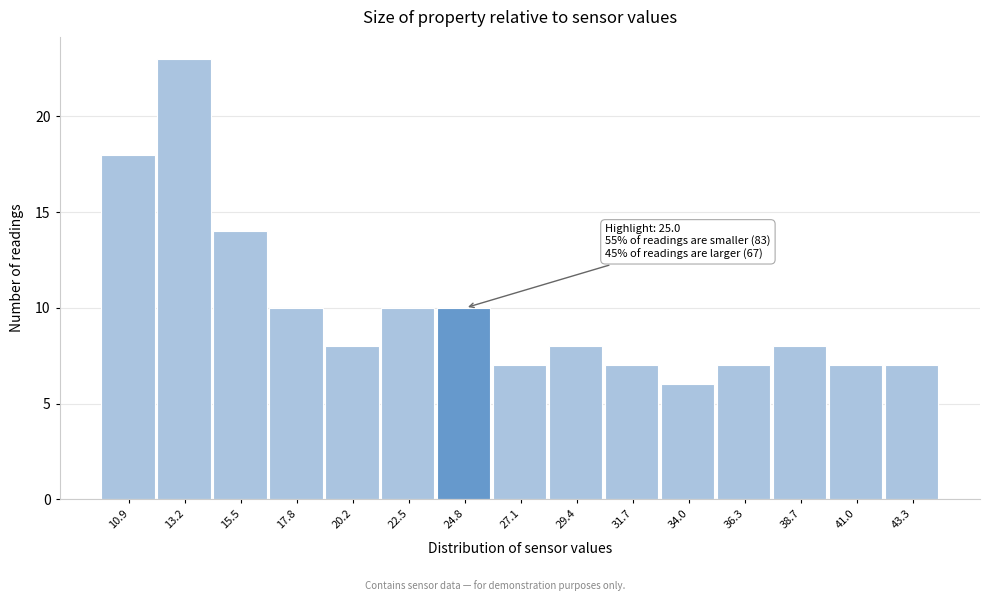

Reading left to right, transcribe all the data shown in this chart.

10.9=18	13.2=23	15.5=14	17.8=10	20.2=8	22.5=10	24.8=10	27.1=7	29.4=8	31.7=7	34.0=6	36.3=7	38.7=8	41.0=7	43.3=7